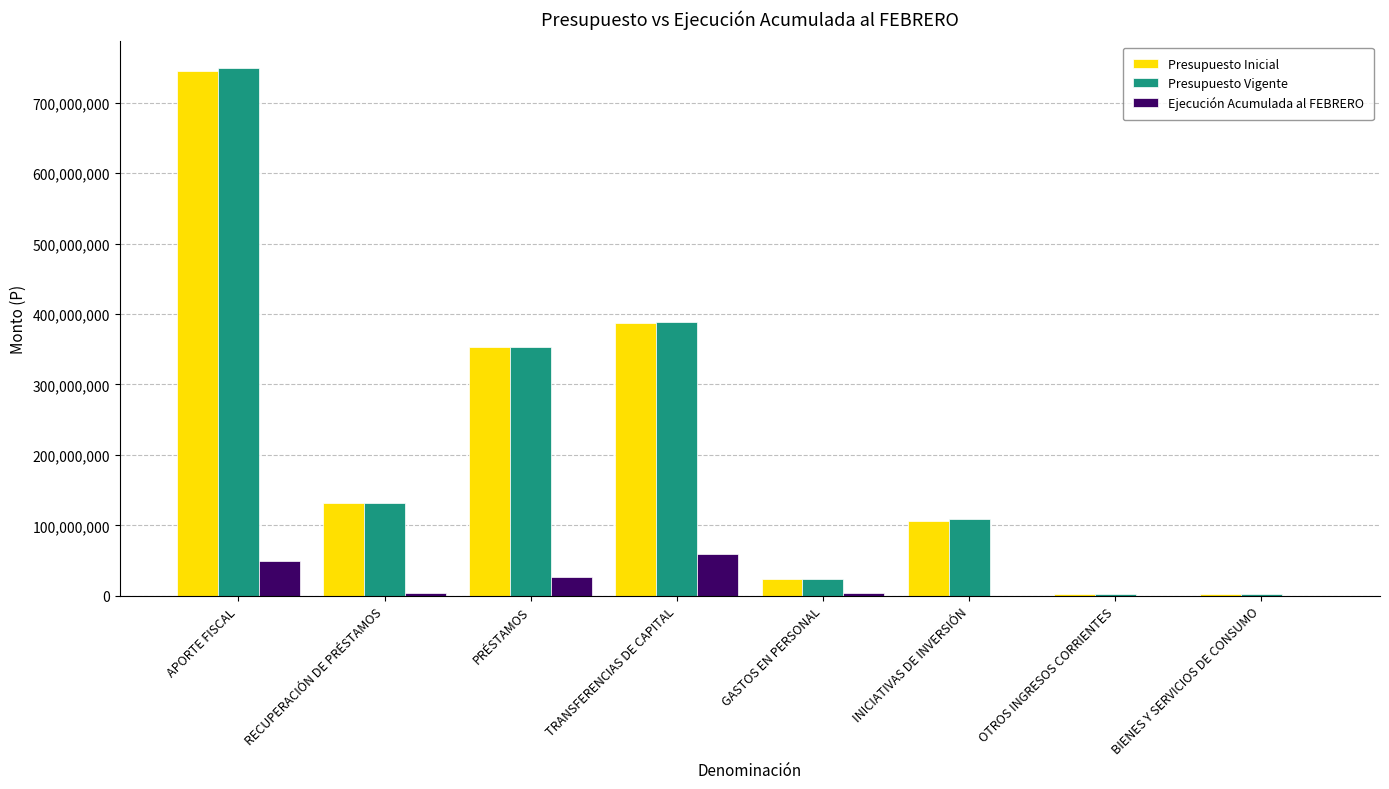

At which category is the sum across all series the highest?

APORTE FISCAL